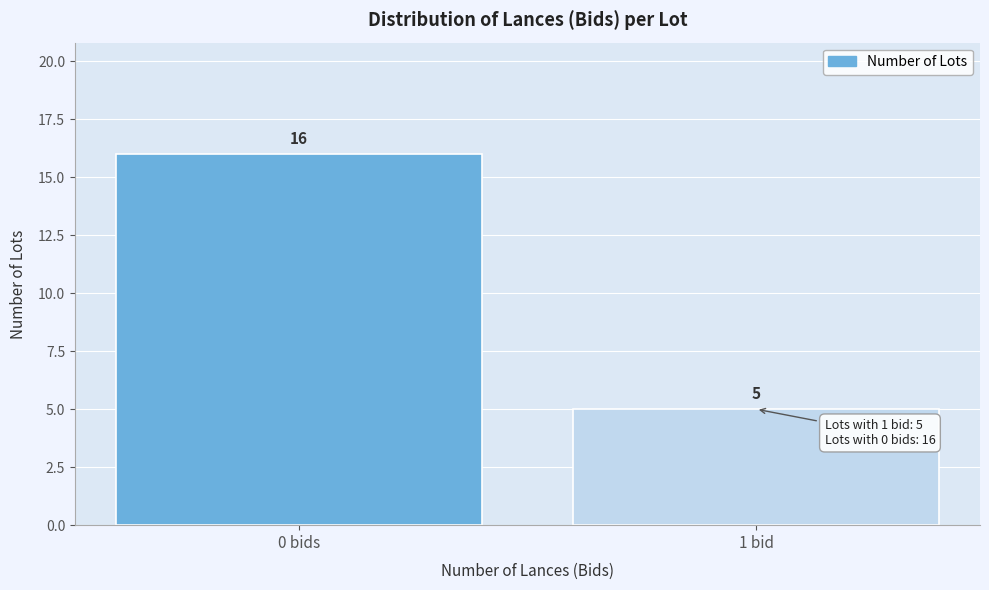

Reading right to left, transcribe all the data shown in this chart.

1 bid=5	0 bids=16